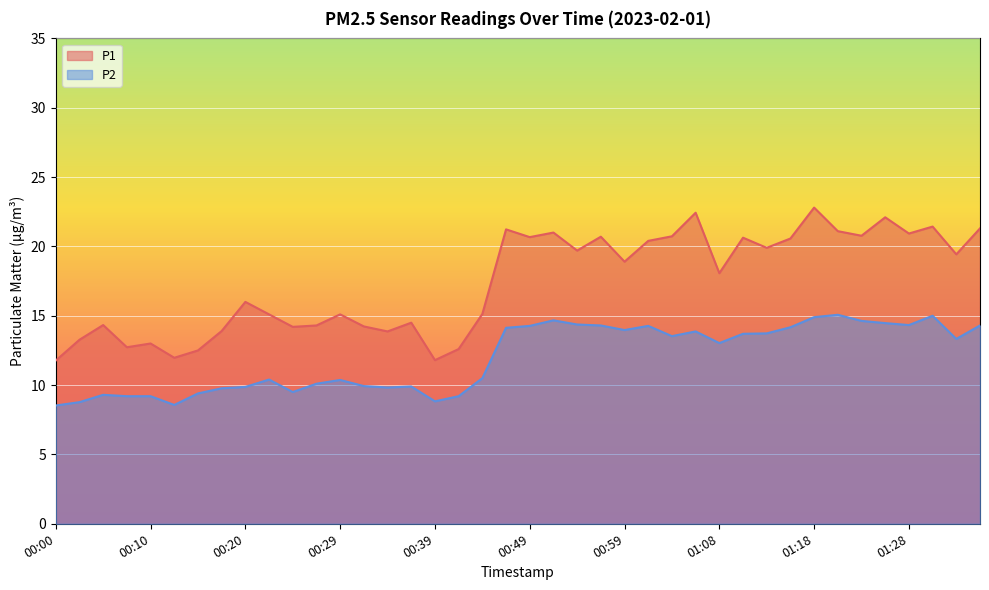

Which category has the lowest value in the P2 series?

00:00